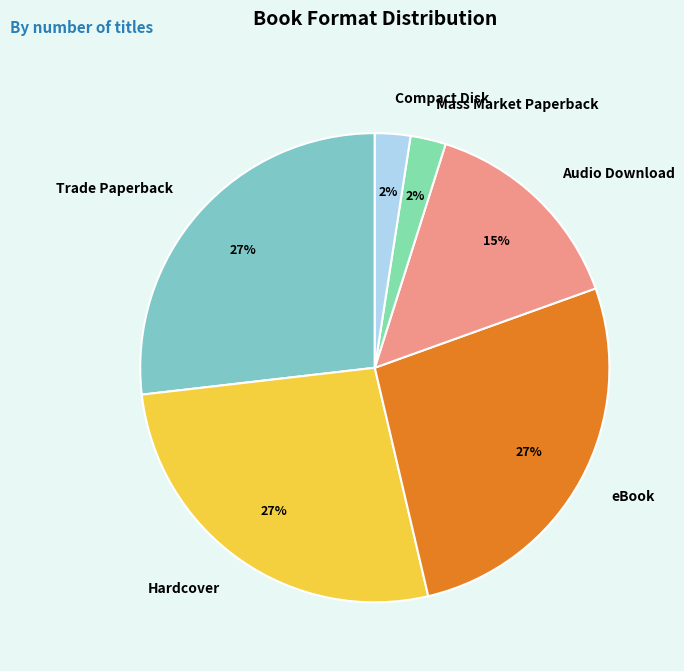

To the nearest percent, what is the combined percentage of Audio Download and Compact Disk?

17%